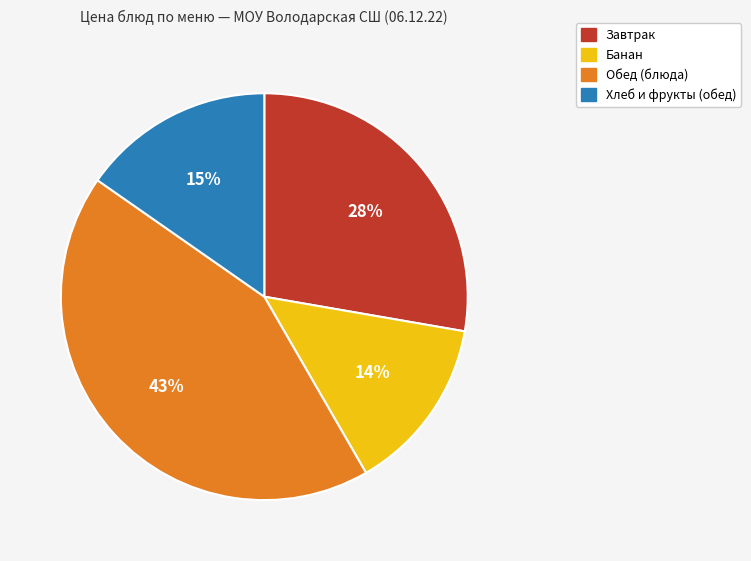

To the nearest percent, what portion does Обед (блюда) represent?

43%